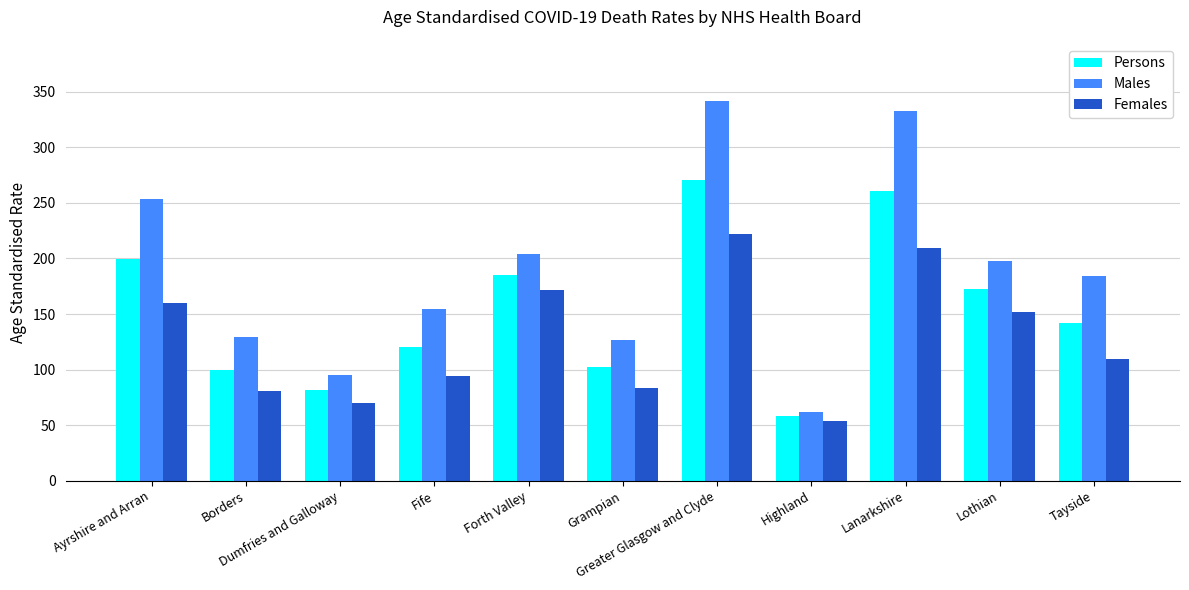

What is the difference between the second highest and minimum values in the Persons series?

203.0